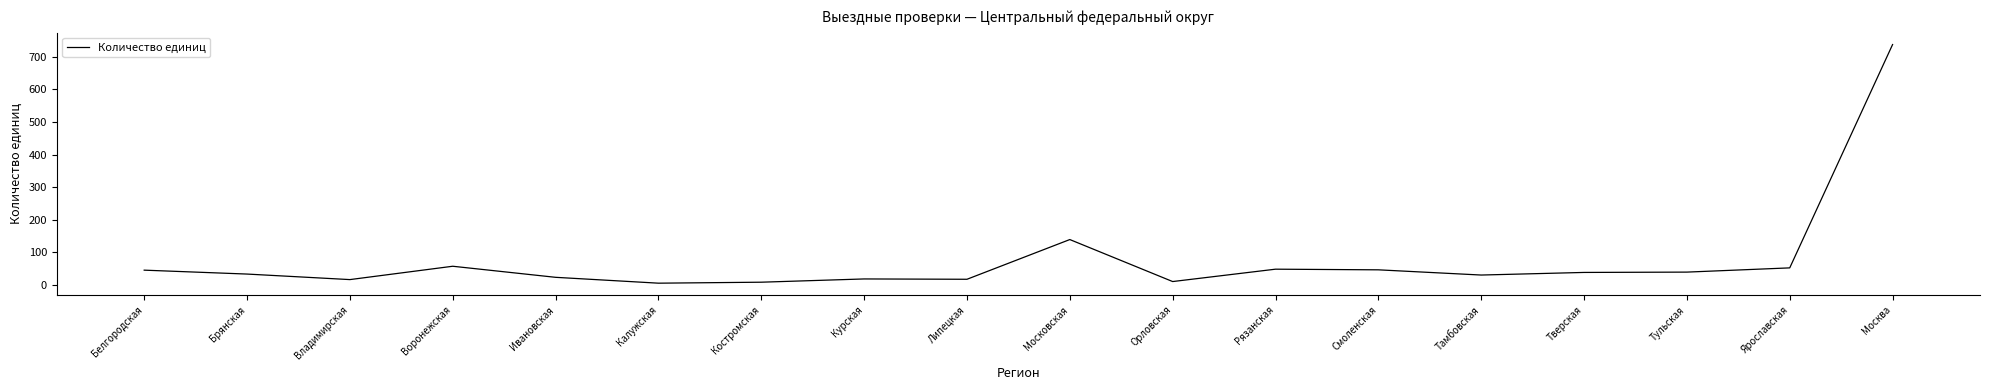

True or false: there are more than 2 points higher than both neighbors.

True